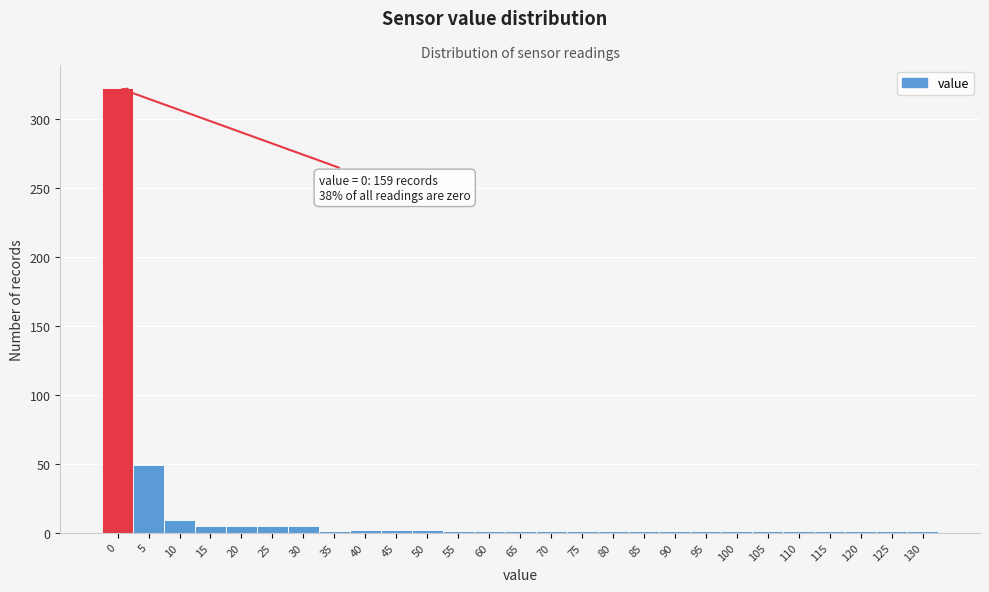

What is the greatest value displayed?

323